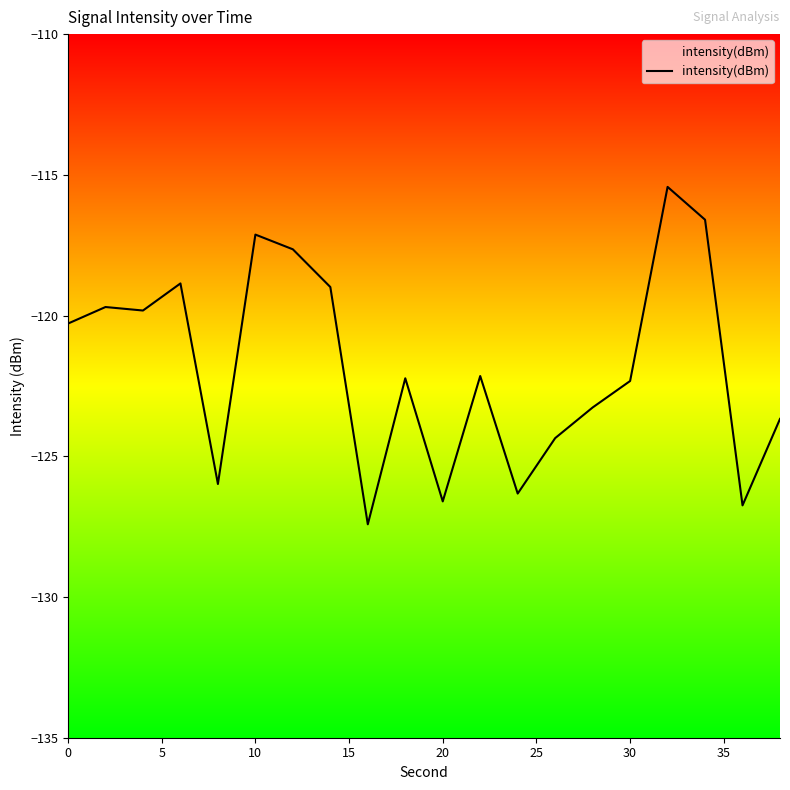

True or false: the data has more than 1 interior local peaks.

True